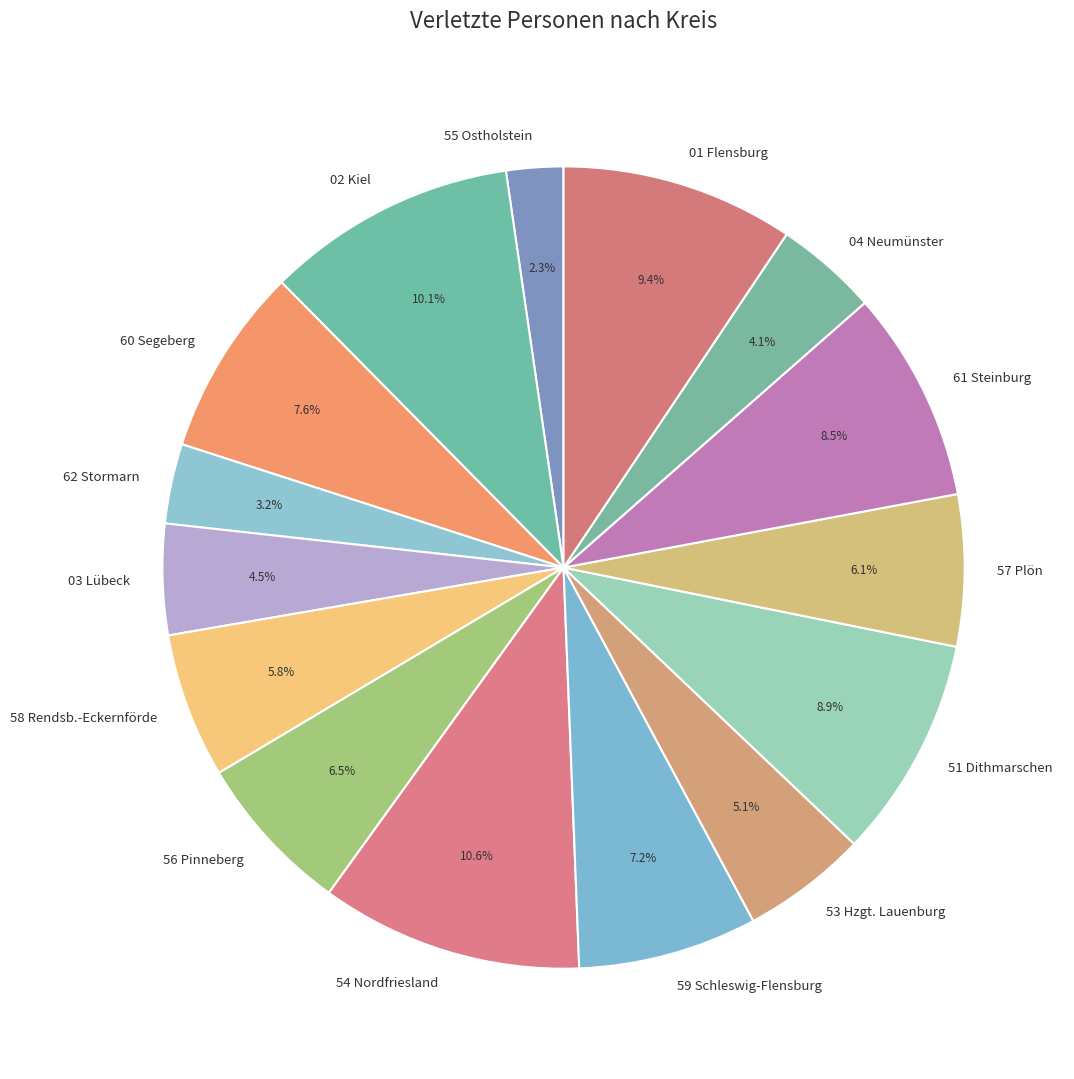

How many segments does this pie chart have?

15